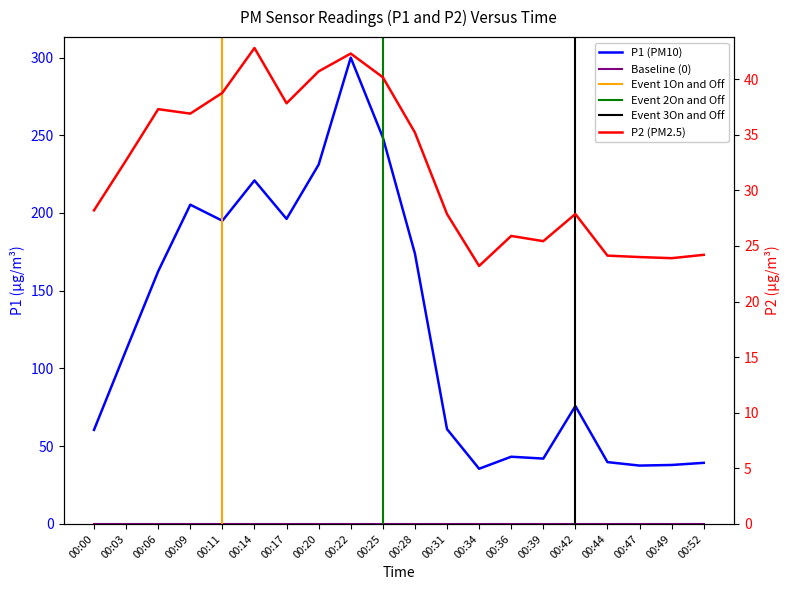

At 00:44, list the series in order from largest to smallest.

P1, P2